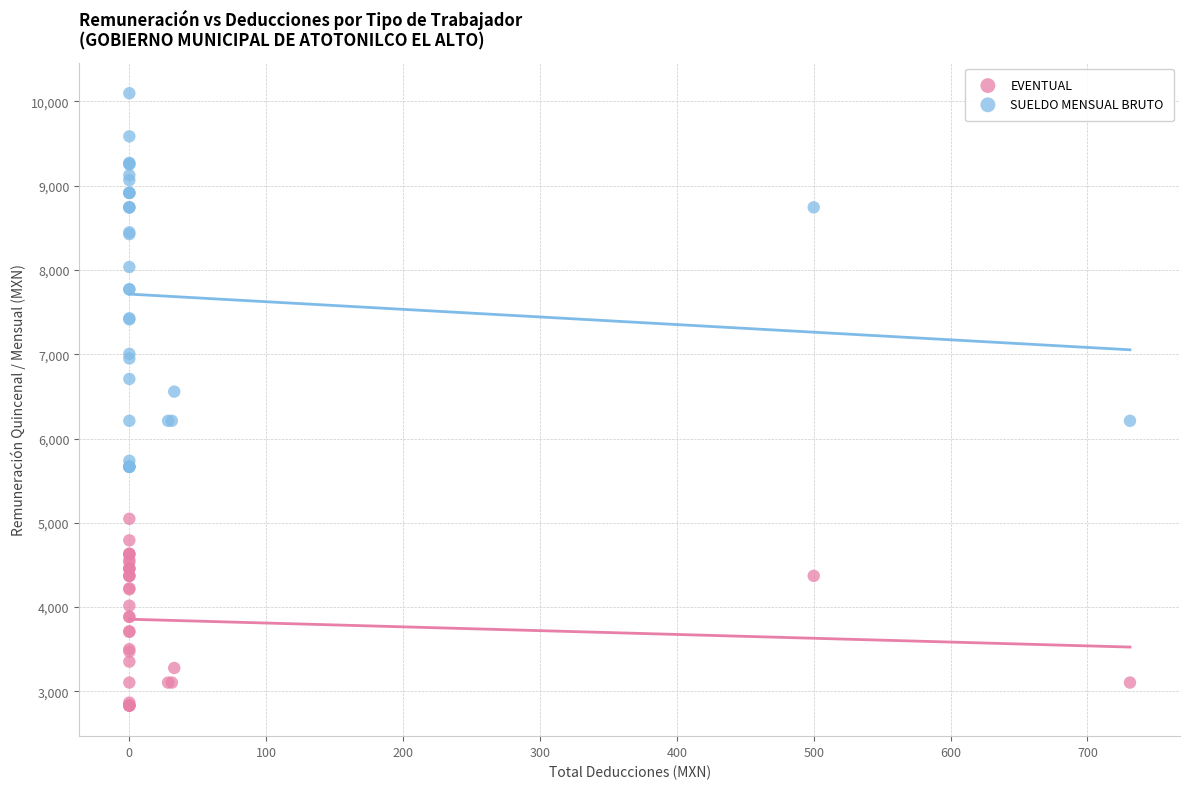

Which series contains the lowest Y value?

EVENTUAL